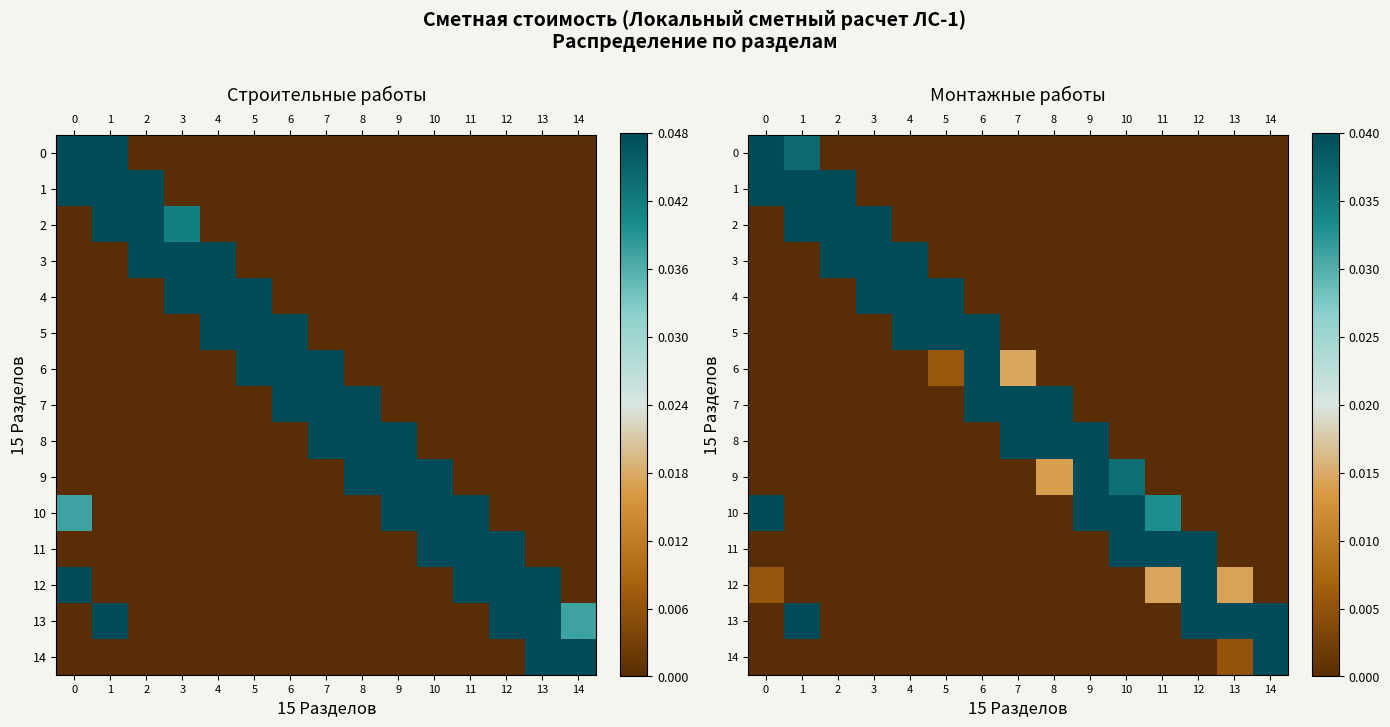

What is the total value across all series at 9?

1.3